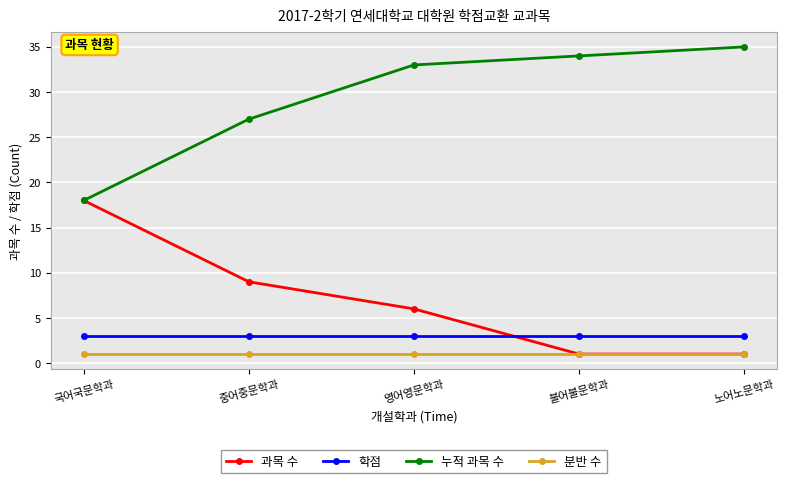

Rank the series by their maximum value, from highest to lowest.

누적 과목 수, 과목 수, 학점, 분반 수